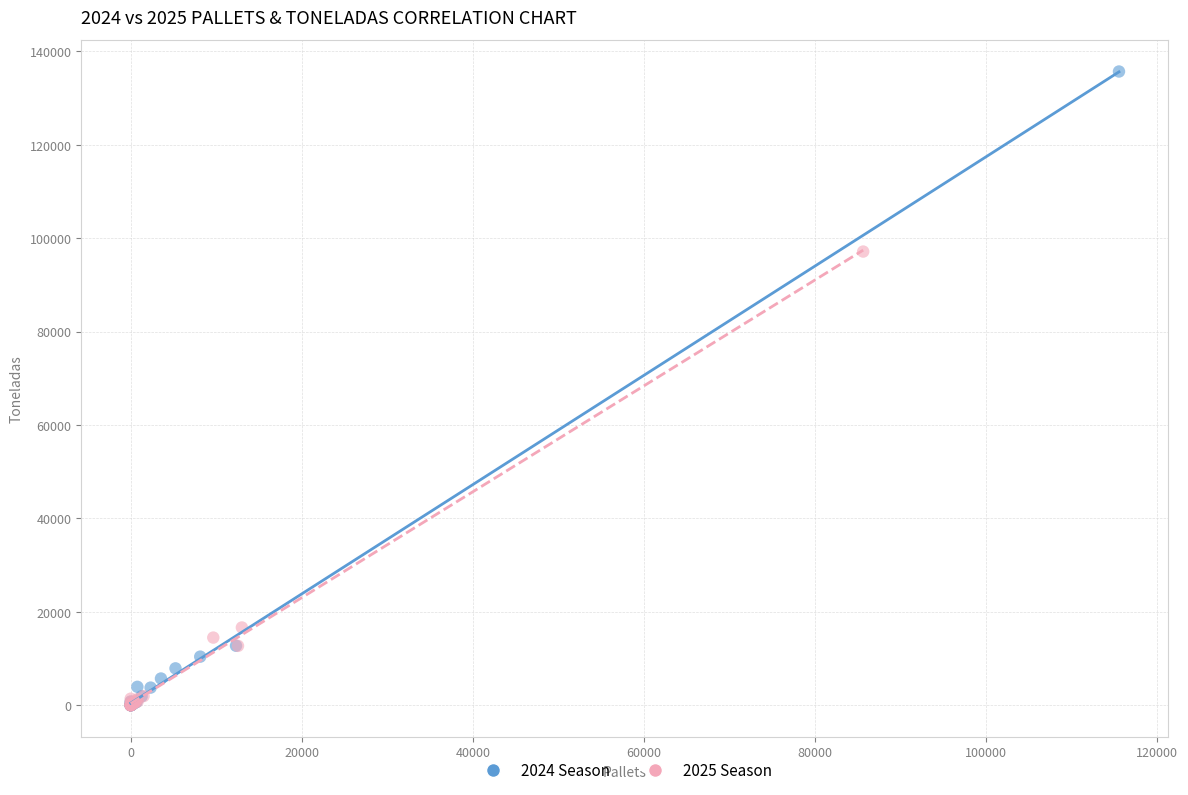

Which series has the widest spread of Y values?

2024 Season